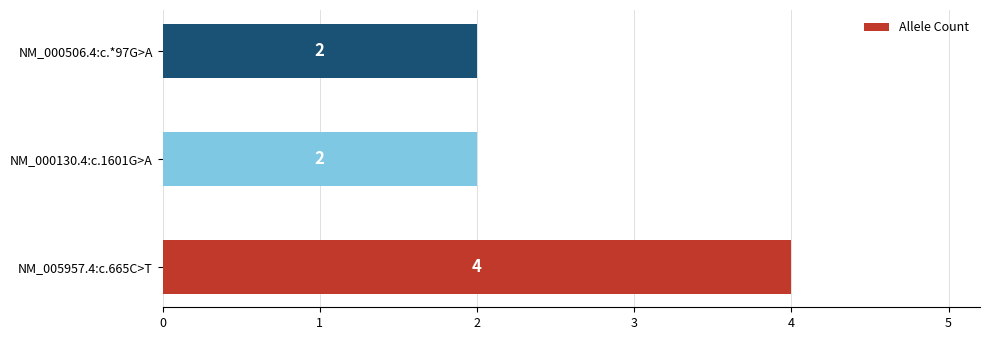

Reading bottom to top, list all the values displayed in this chart.

NM_005957.4:c.665C>T=4	NM_000130.4:c.1601G>A=2	NM_000506.4:c.*97G>A=2